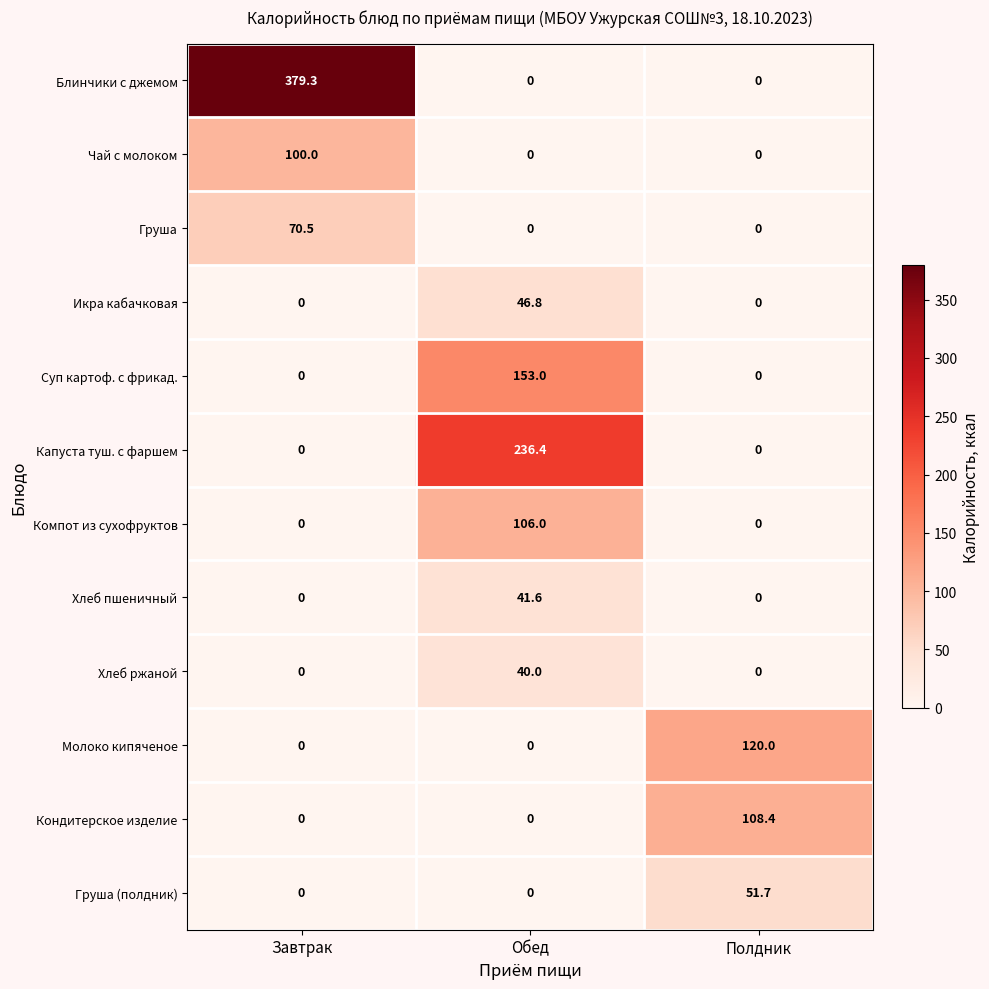

Rank the series by their maximum value, from highest to lowest.

Блинчики с джемом, Капуста туш. с фаршем, Суп картоф. с фрикад., Молоко кипяченое, Кондитерское изделие, Компот из сухофруктов, Чай с молоком, Груша, Груша (полдник), Икра кабачковая, Хлеб пшеничный, Хлеб ржаной